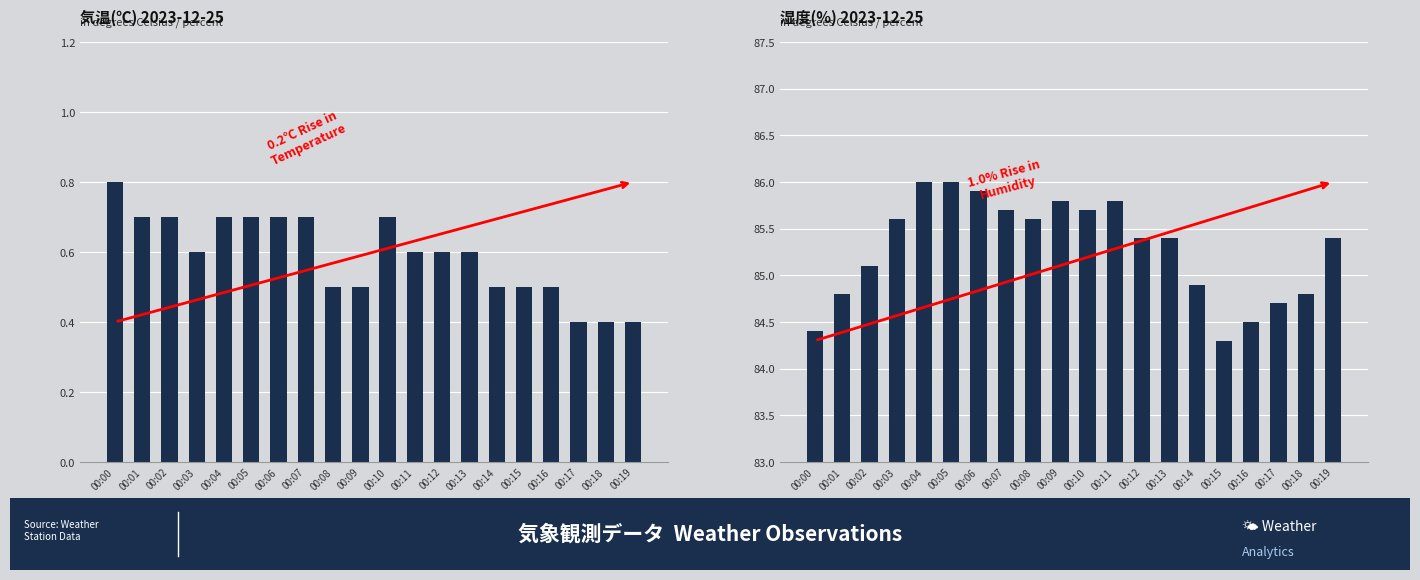

Reading left to right, extract all data points from this chart.

平均気温(℃): 00:00=0.8	00:01=0.7	00:02=0.7	00:03=0.6	00:04=0.7	00:05=0.7	00:06=0.7	00:07=0.7	00:08=0.5	00:09=0.5	00:10=0.7	00:11=0.6	00:12=0.6	00:13=0.6	00:14=0.5	00:15=0.5	00:16=0.5	00:17=0.4	00:18=0.4	00:19=0.4
平均湿度(%): 00:00=84.4	00:01=84.8	00:02=85.1	00:03=85.6	00:04=86.0	00:05=86.0	00:06=85.9	00:07=85.7	00:08=85.6	00:09=85.8	00:10=85.7	00:11=85.8	00:12=85.4	00:13=85.4	00:14=84.9	00:15=84.3	00:16=84.5	00:17=84.7	00:18=84.8	00:19=85.4